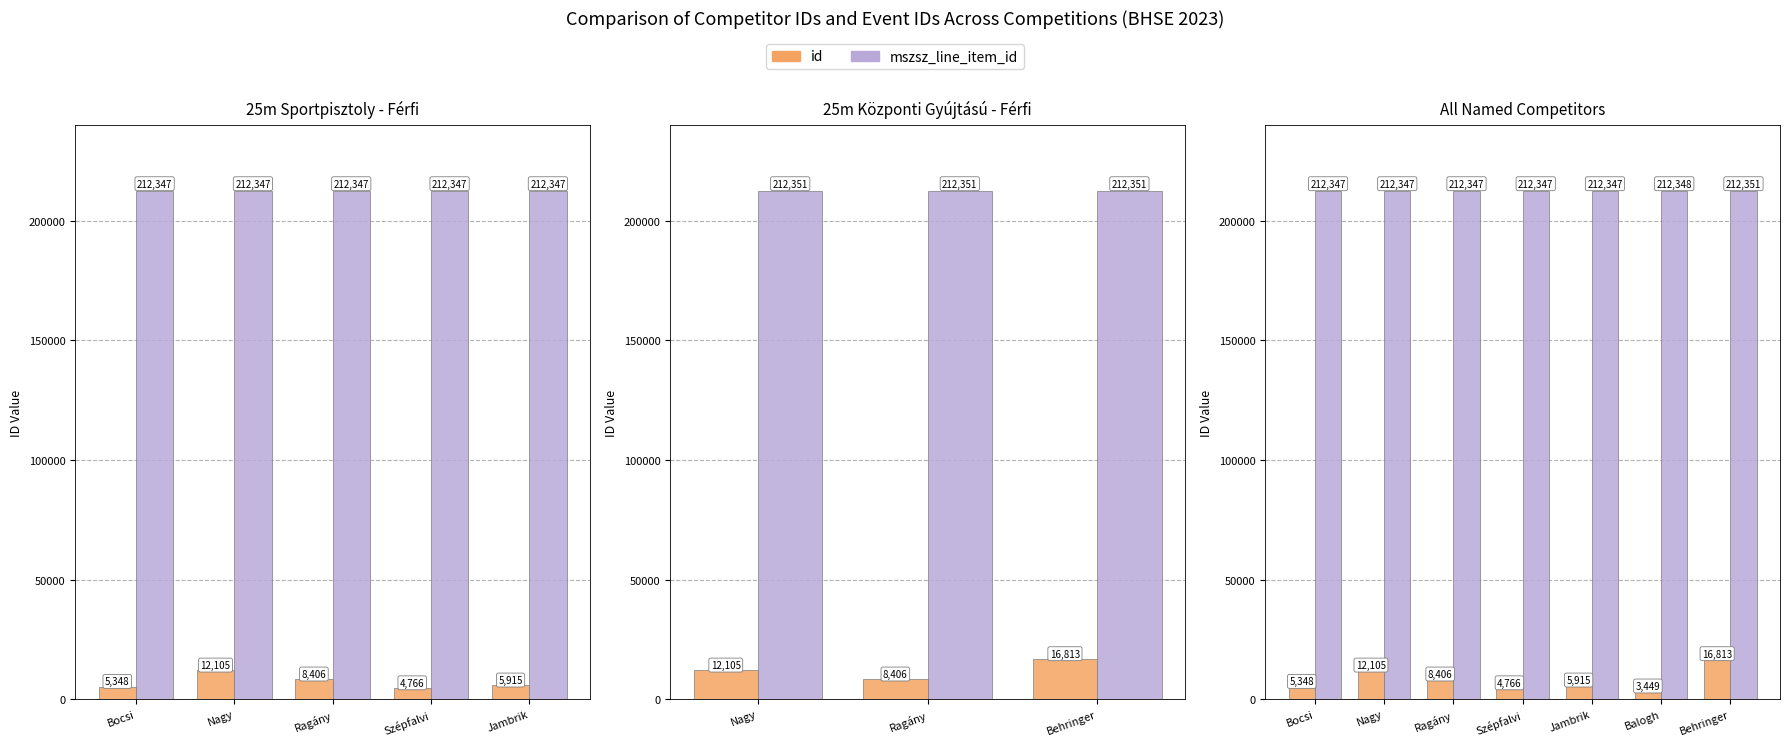

Is it true that id equals 4885 at Balogh?

False